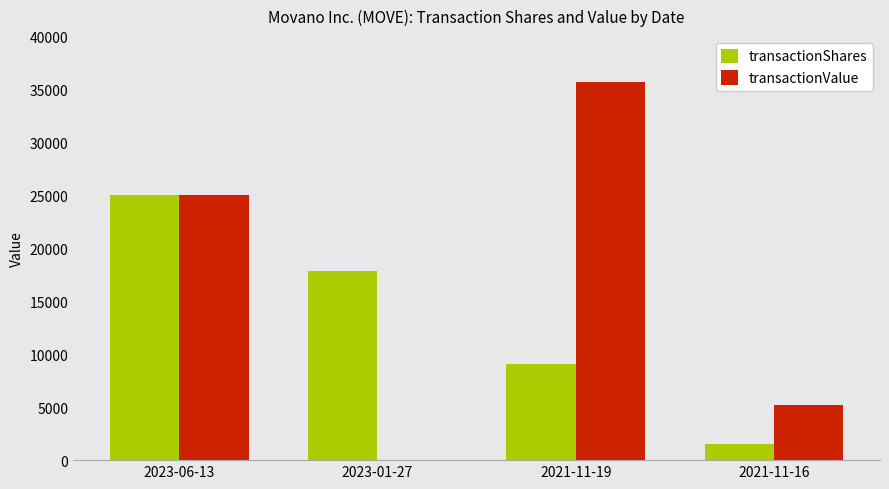

What is the sum of all transactionShares values?

53457